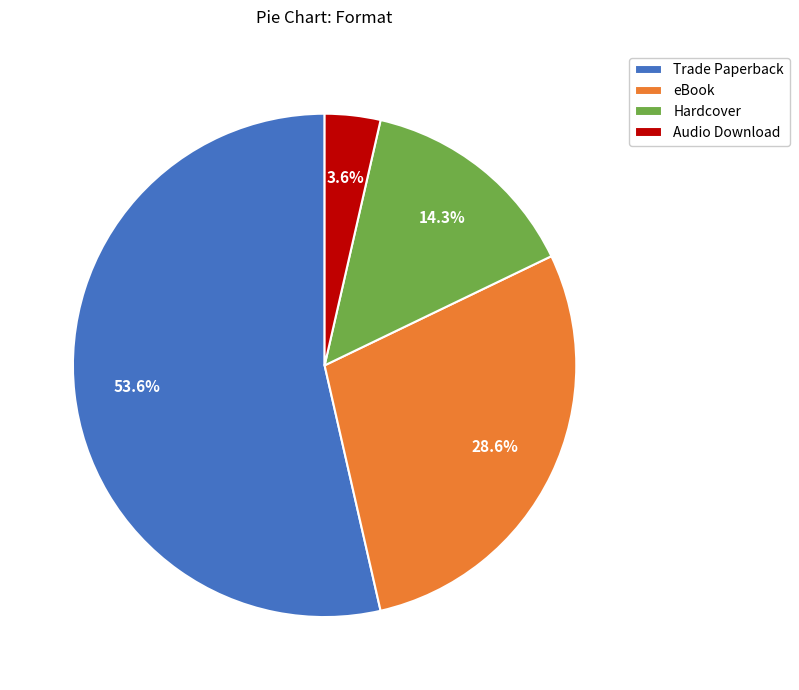

What is the majority slice?

Trade Paperback